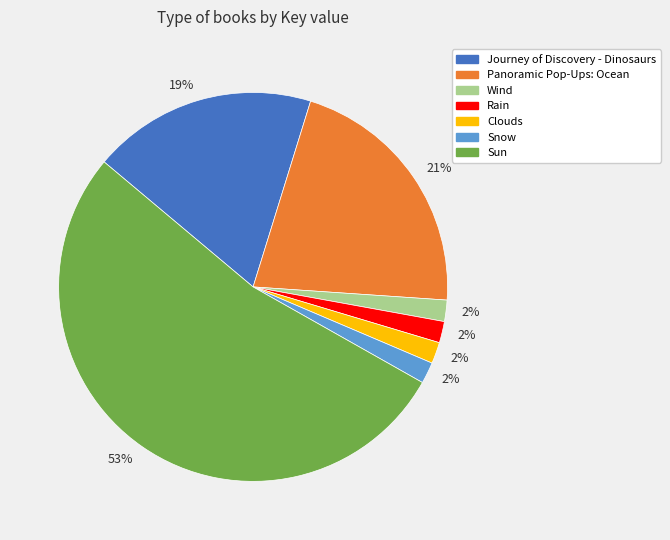

Is there a majority slice in this chart?

Yes